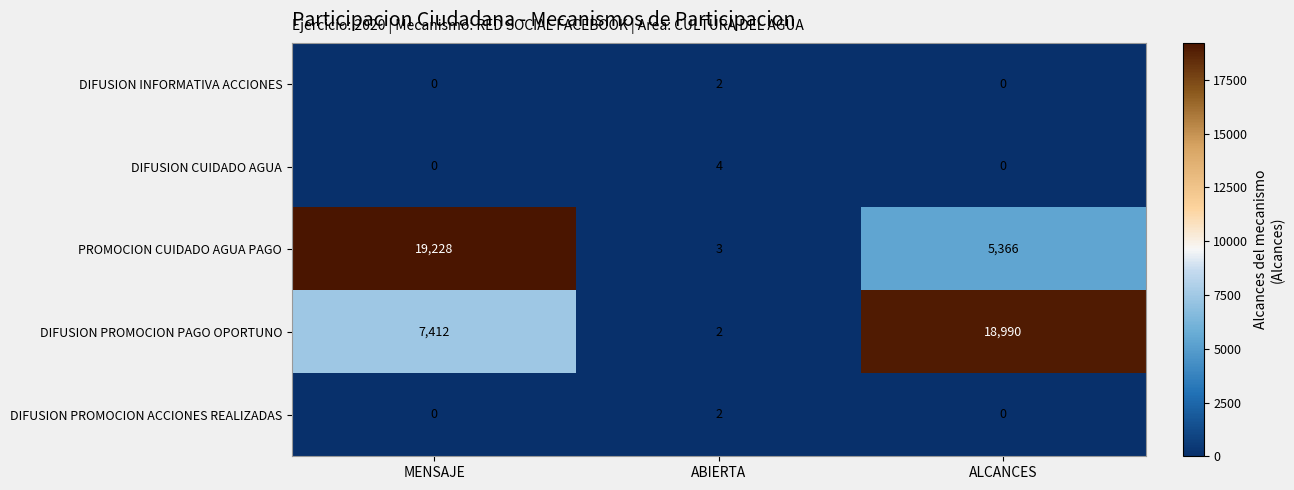

What is the average value of the PROMOCION CUIDADO AGUA PAGO series?

8199